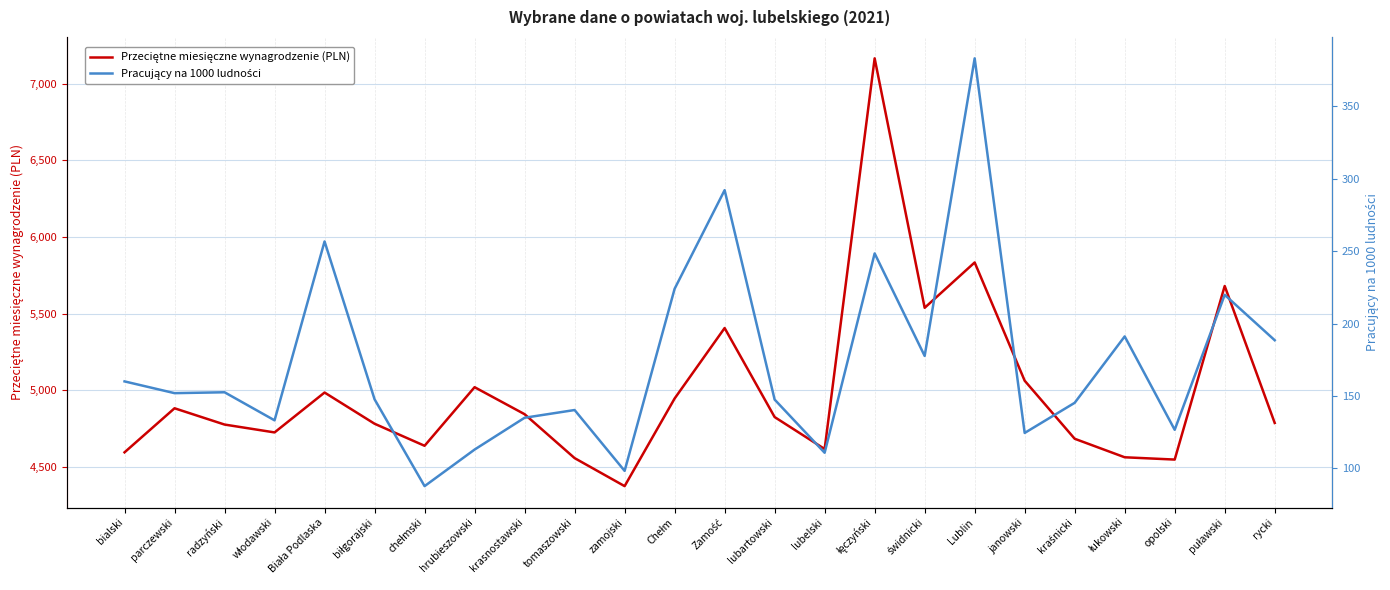

Rank the categories by Pracujący na 1000 ludności value from lowest to highest.

chełmski, zamojski, lubelski, hrubieszowski, janowski, opolski, włodawski, krasnostawski, tomaszowski, kraśnicki, lubartowski, biłgorajski, parczewski, radzyński, bialski, świdnicki, rycki, łukowski, puławski, Chełm, łęczyński, Biała Podlaska, Zamość, Lublin